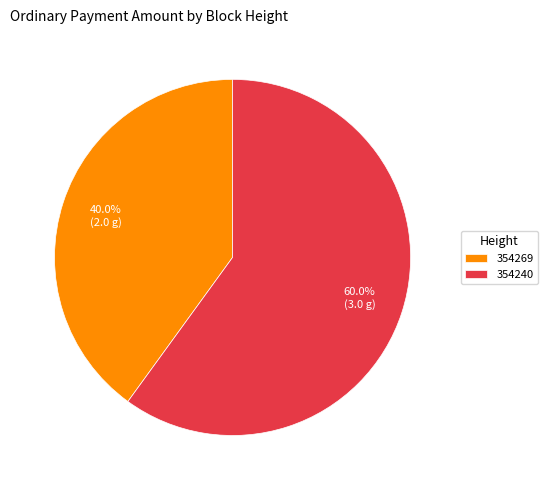

The 354269 slice represents 40% of the pie. True or false?

True